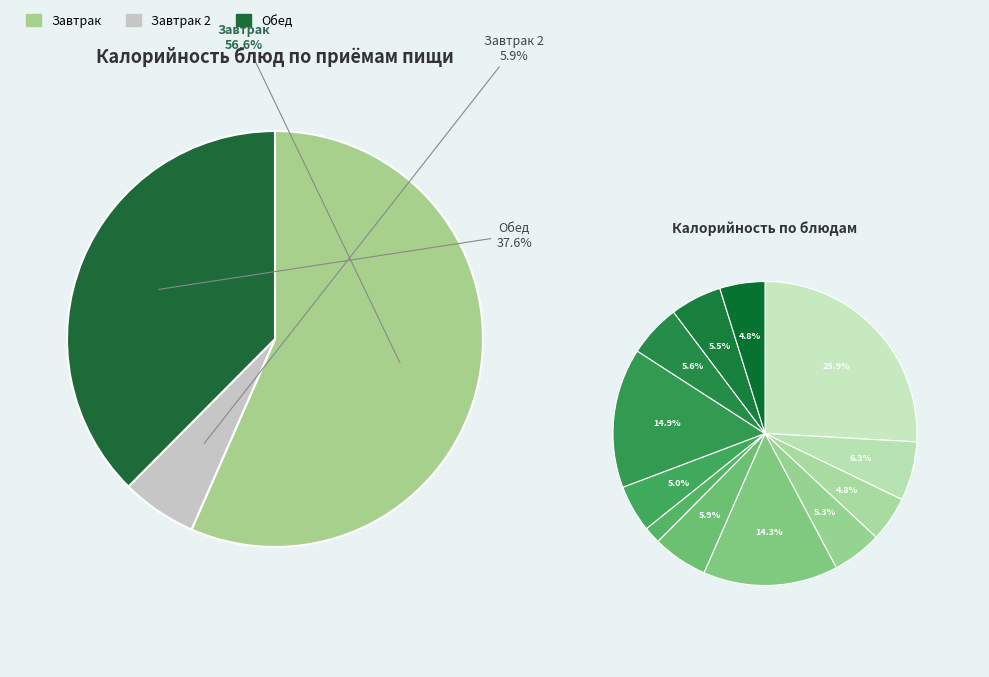

What percentage do Хлеб ржаной (обед) and свекольник со сметаной together represent?

9.8%